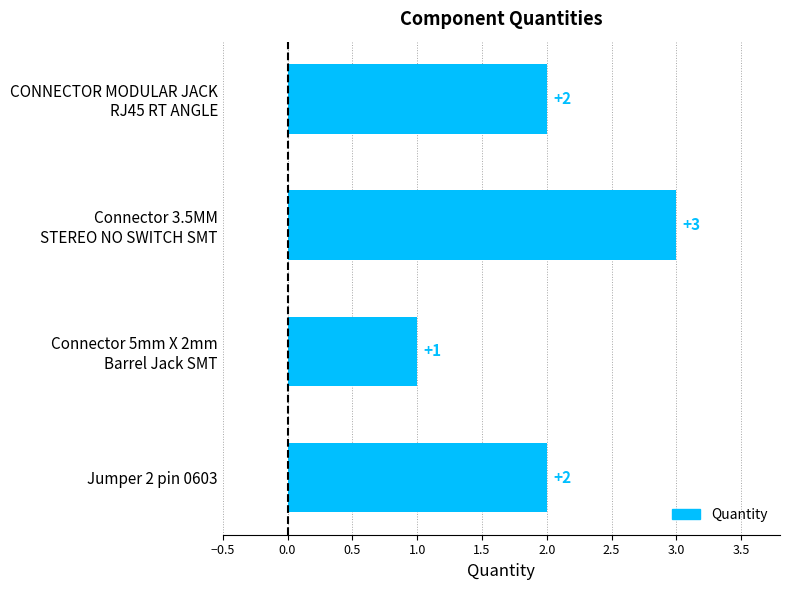

Reading top to bottom, what are all the values shown in this chart?

2	3	1	2